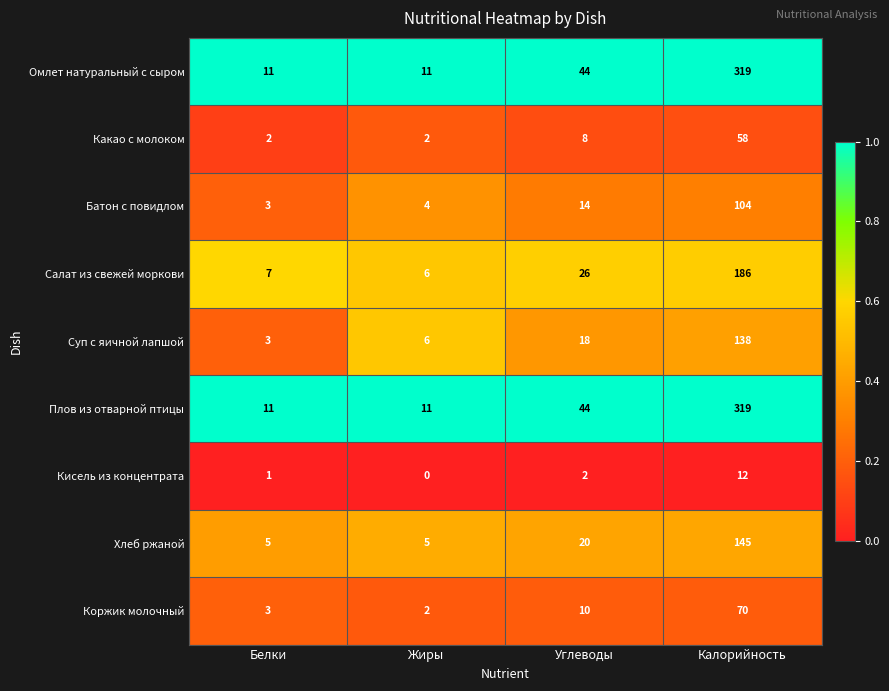

The value of Кисель из концентрата at Жиры is 0. True or false?

True